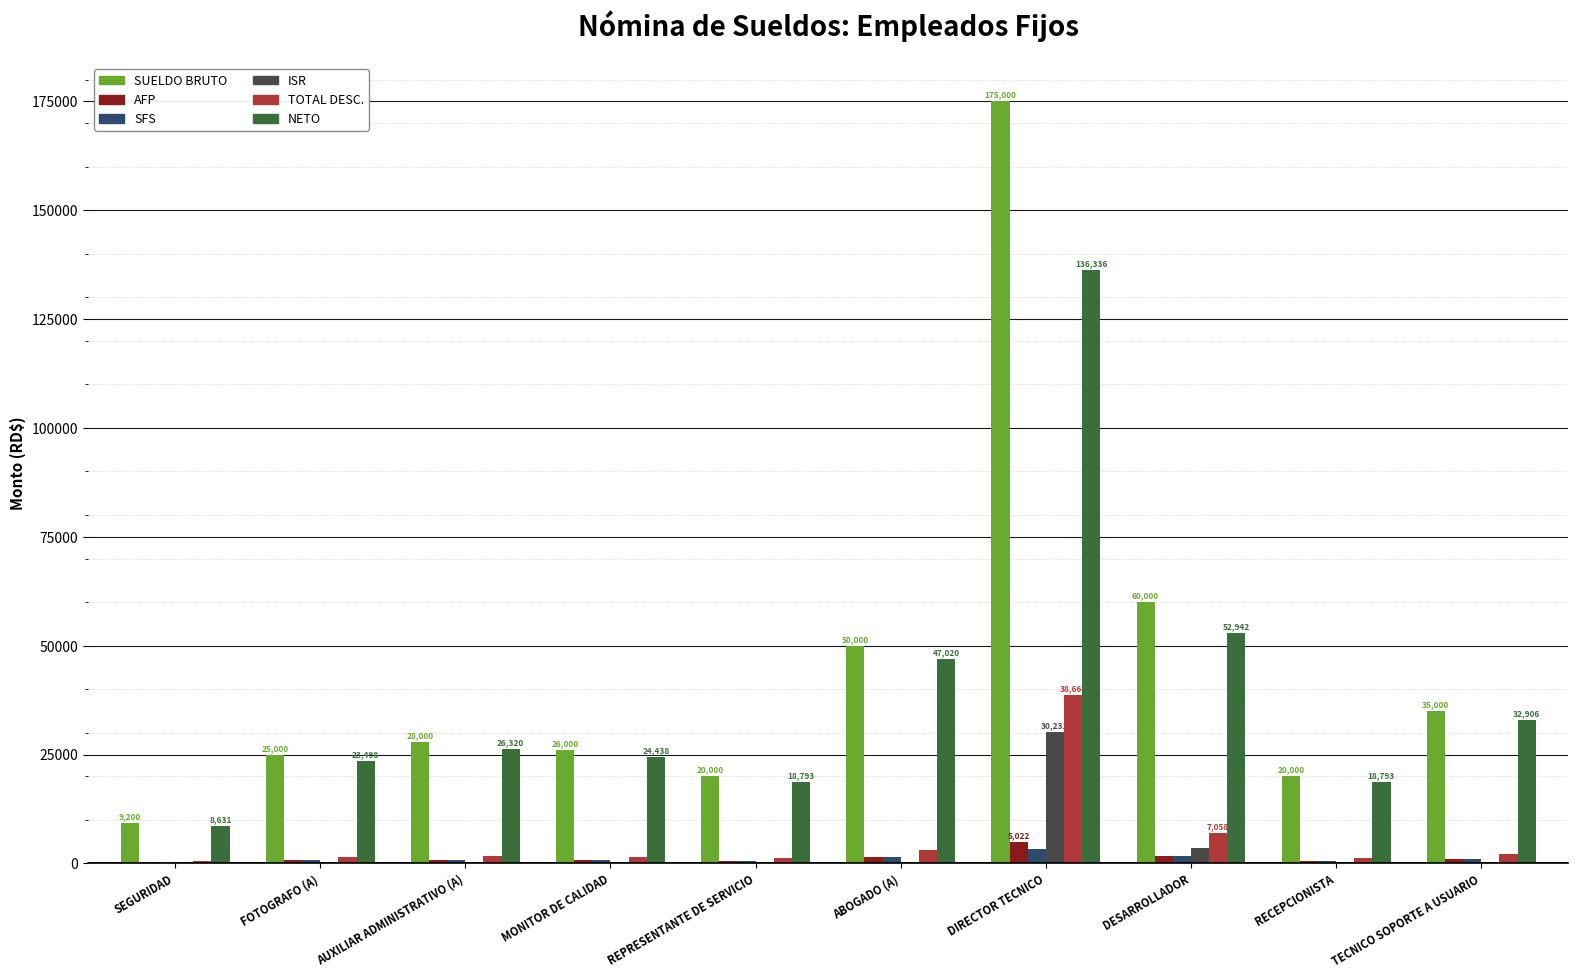

What is the sum of all SUELDO BRUTO values?

448200.0